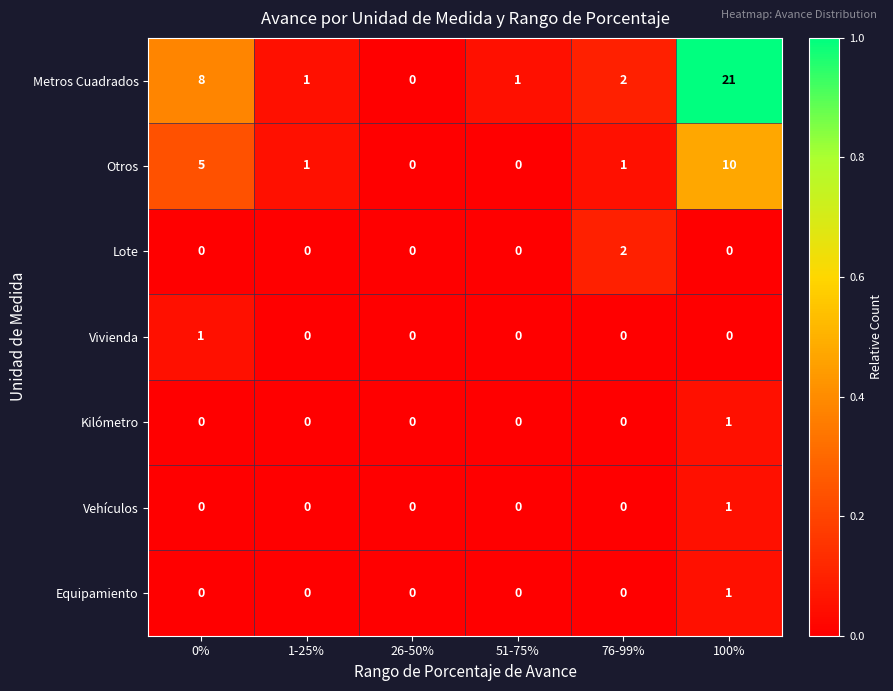

How many data points does each series have?

6